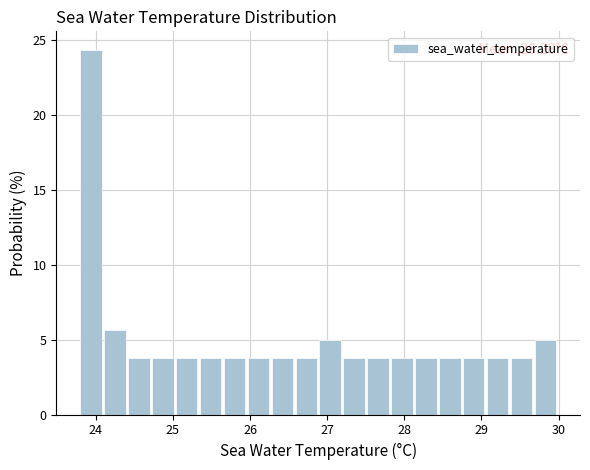

Around what value on the x-axis is the tallest bar? Give the approximate position of its centre, as read against the axis.

23.9